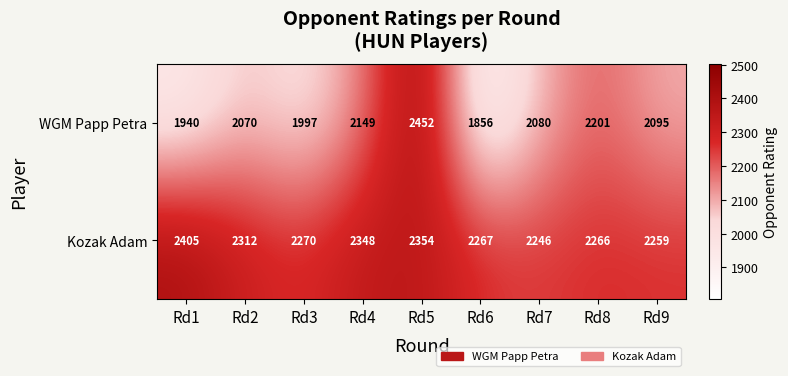

The value of Kozak Adam at Rd5 is 3528. True or false?

False